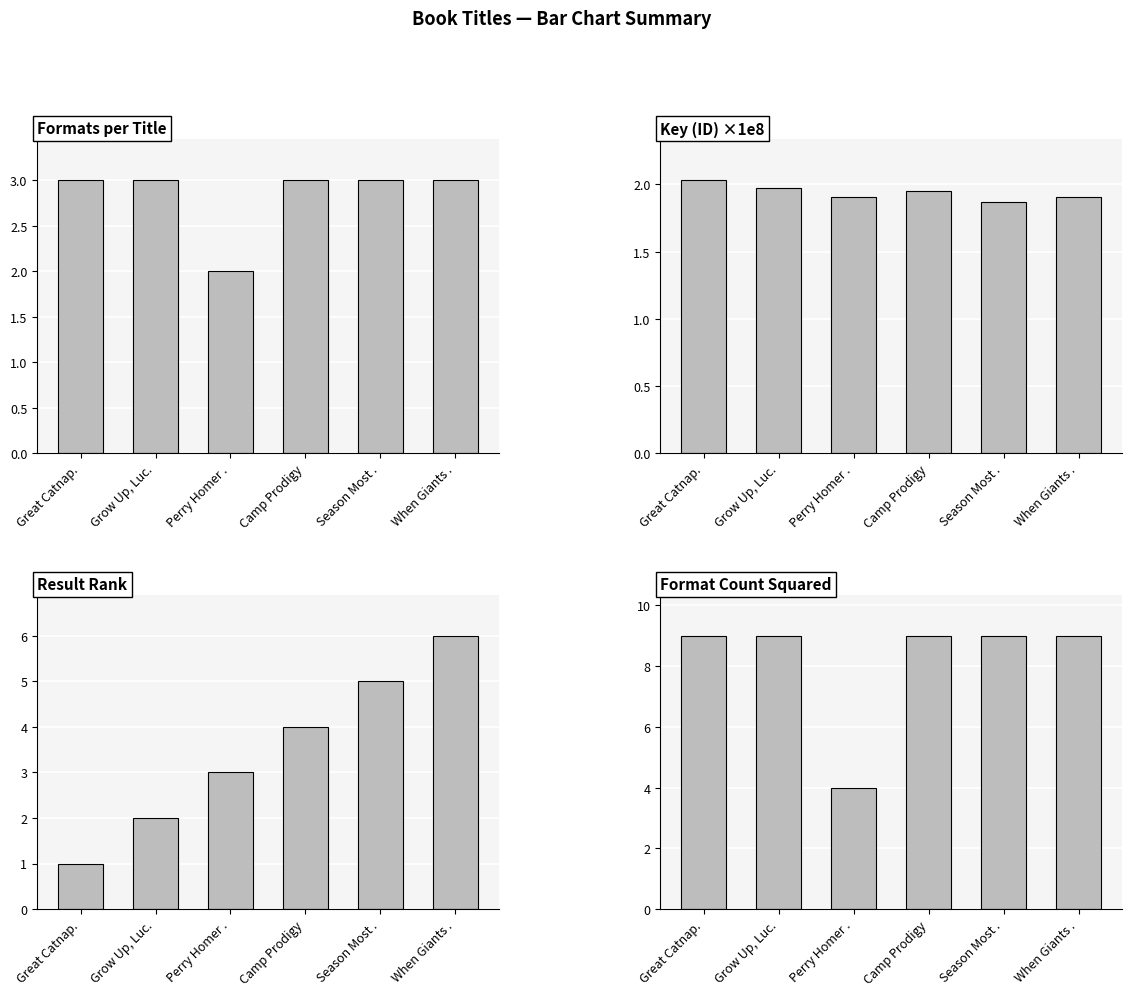

Reading left to right, extract all data points from this chart.

Formats per Title: 3.0	3.0	2.0	3.0	3.0	3.0
Key (ID) ×1e8: 2.0	2.0	1.9	2.0	1.9	1.9
Result Rank: 1.0	2.0	3.0	4.0	5.0	6.0
Format Count Squared: 9.0	9.0	4.0	9.0	9.0	9.0